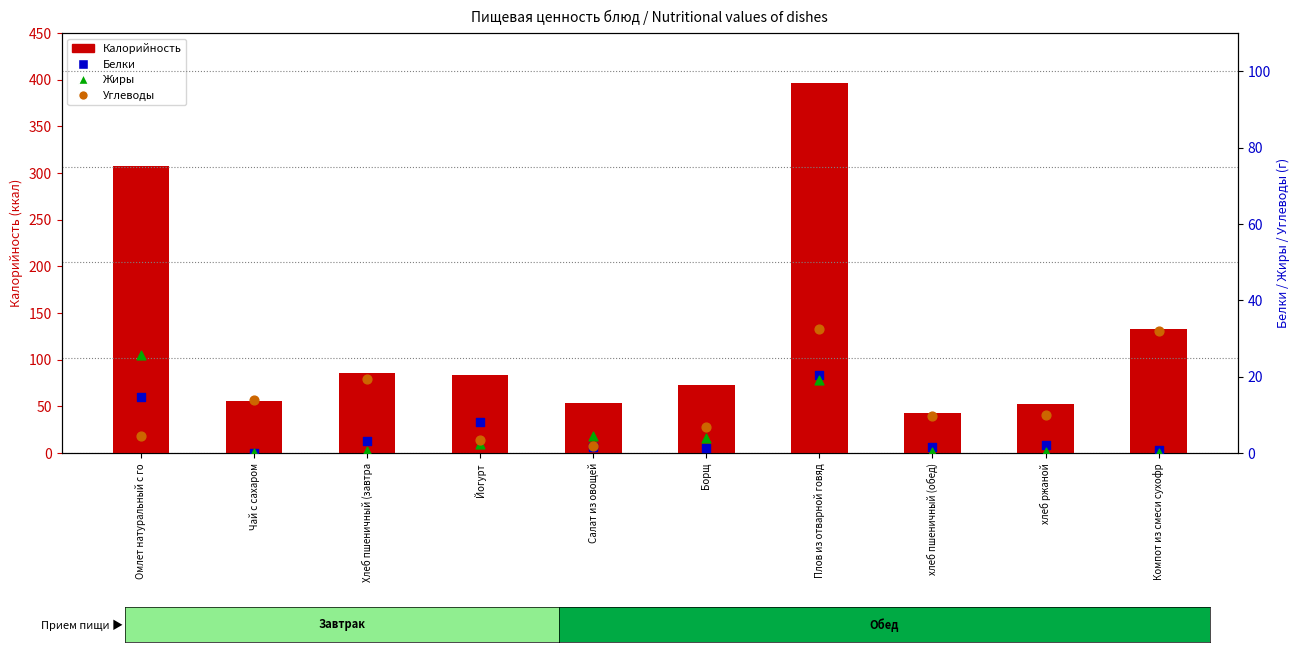

At how many categories does at least one series exceed 239?

2